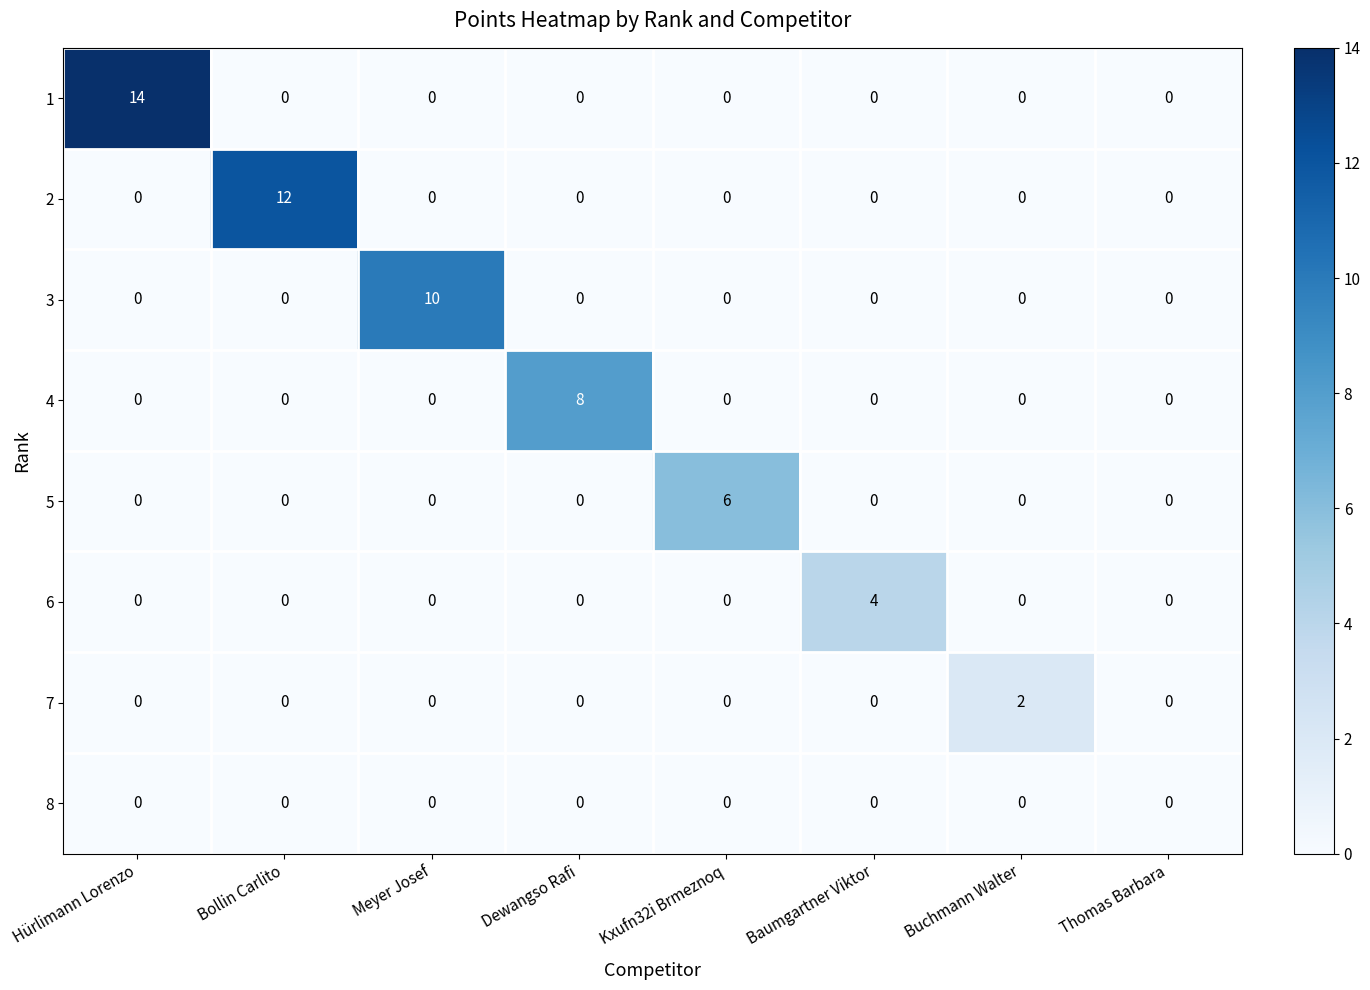

Is it true that 7 equals 0 at Kxufn32i Brmeznoq?

True